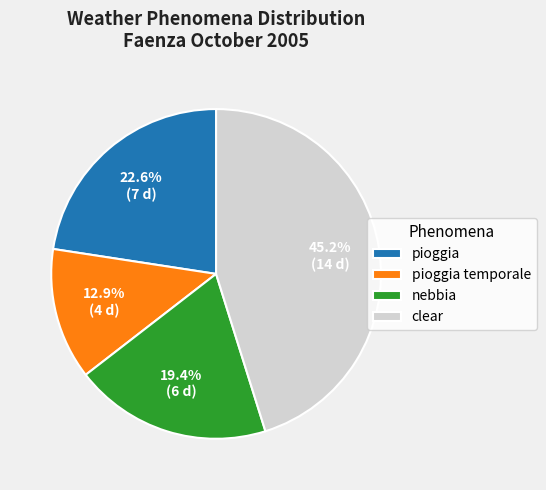

Which category has the smallest portion of the pie?

pioggia temporale